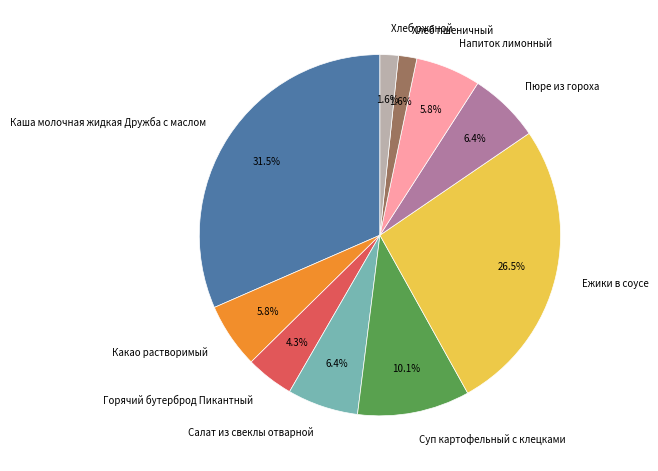

To the nearest percent, what is the difference between the largest and smallest slice percentages?

30%